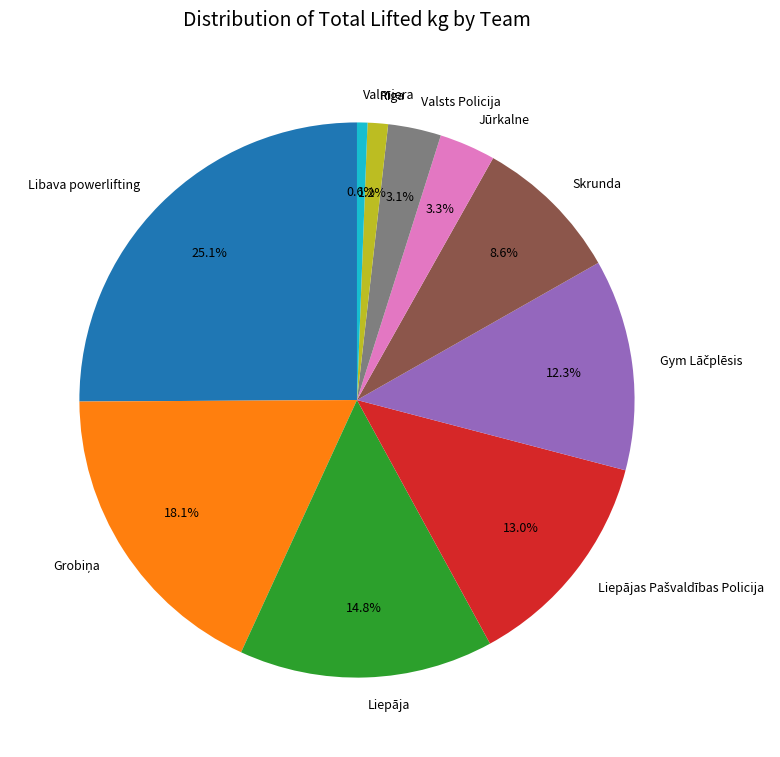

How many slices are in this pie chart?

10